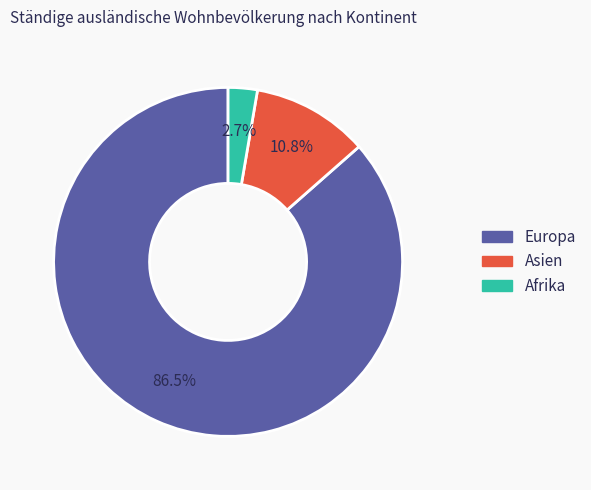

What is the ratio of the value at Europa to the value at Asien?

8.0